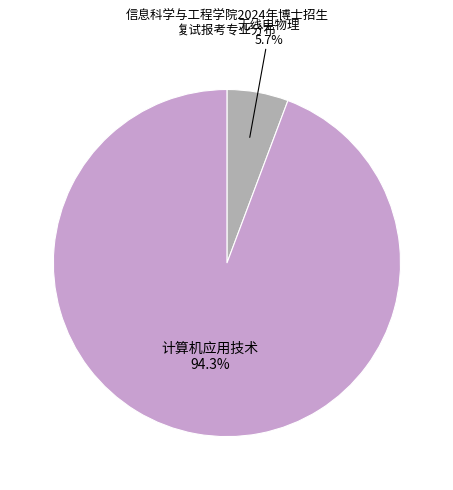

To the nearest percent, what is the difference between the largest and smallest slice percentages?

89%